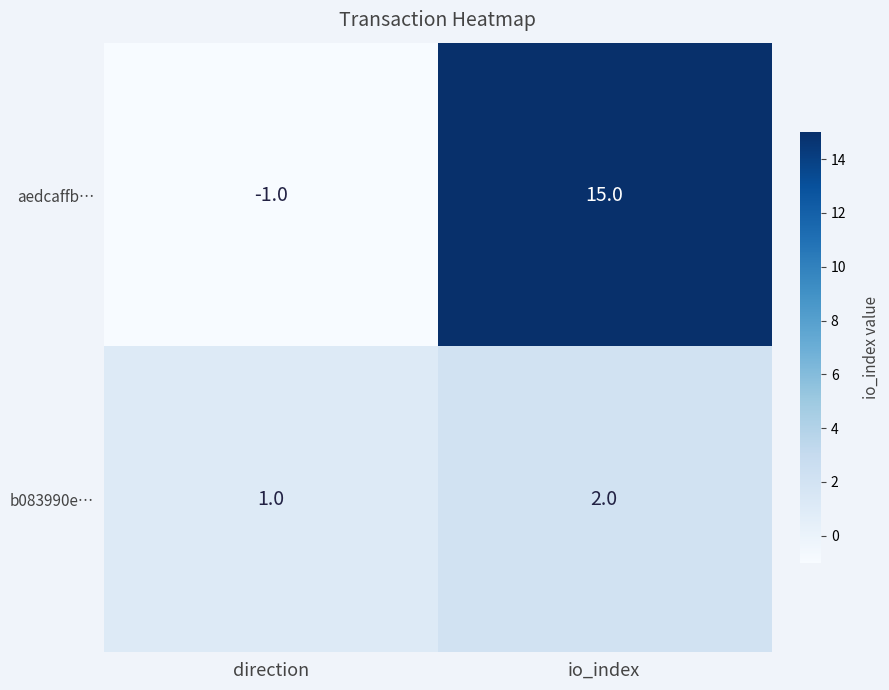

True or false: b083990e… has a value of 1 at io_index.

False